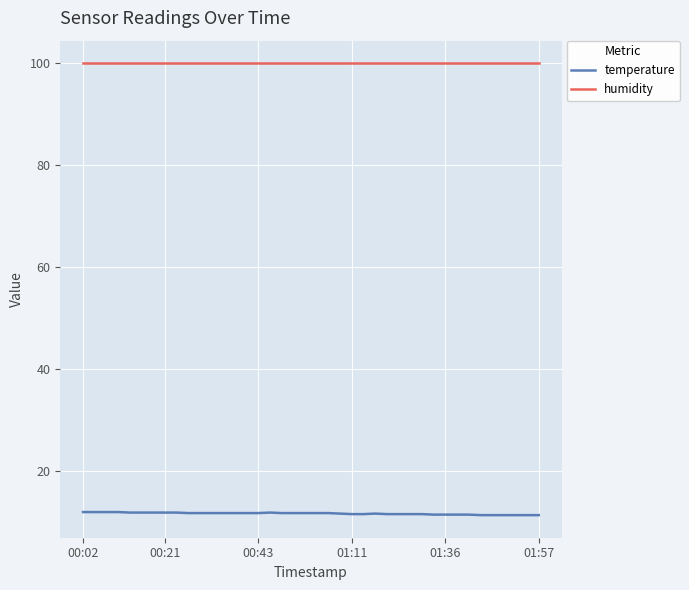

What is the maximum value for humidity?

99.9